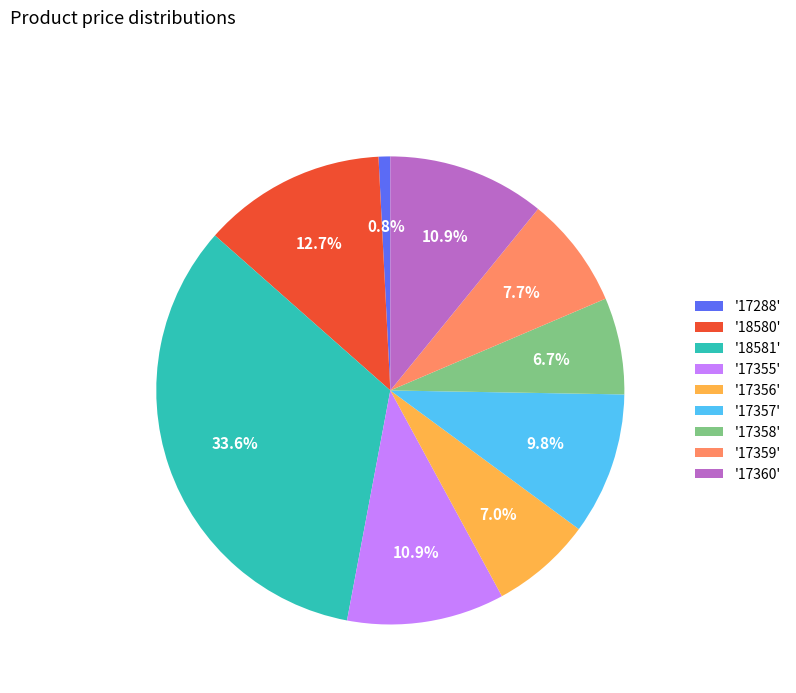

Do '18581' and '17357' together represent more than half of the pie?

No